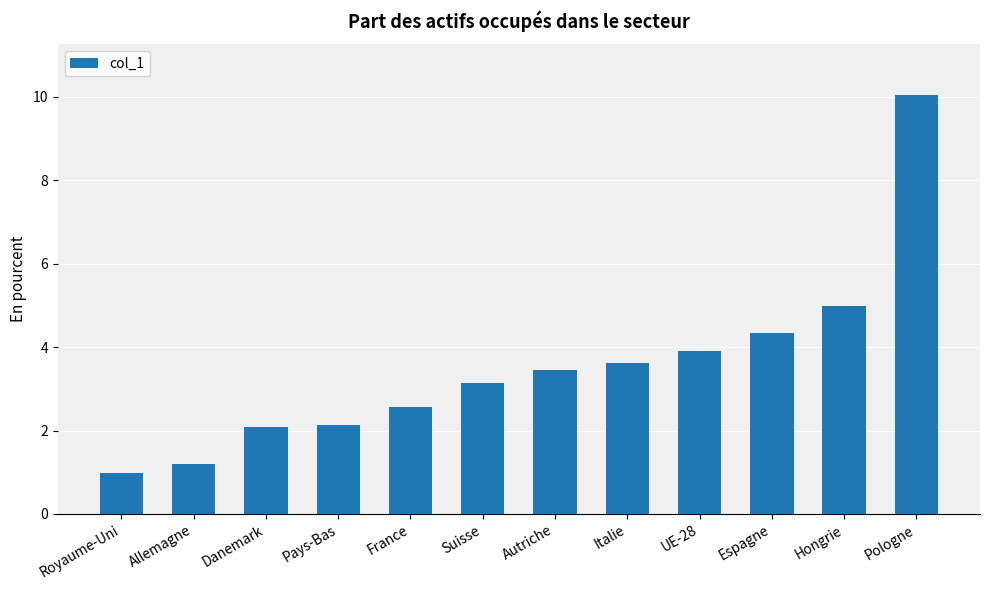

What position from the left is Allemagne?

2